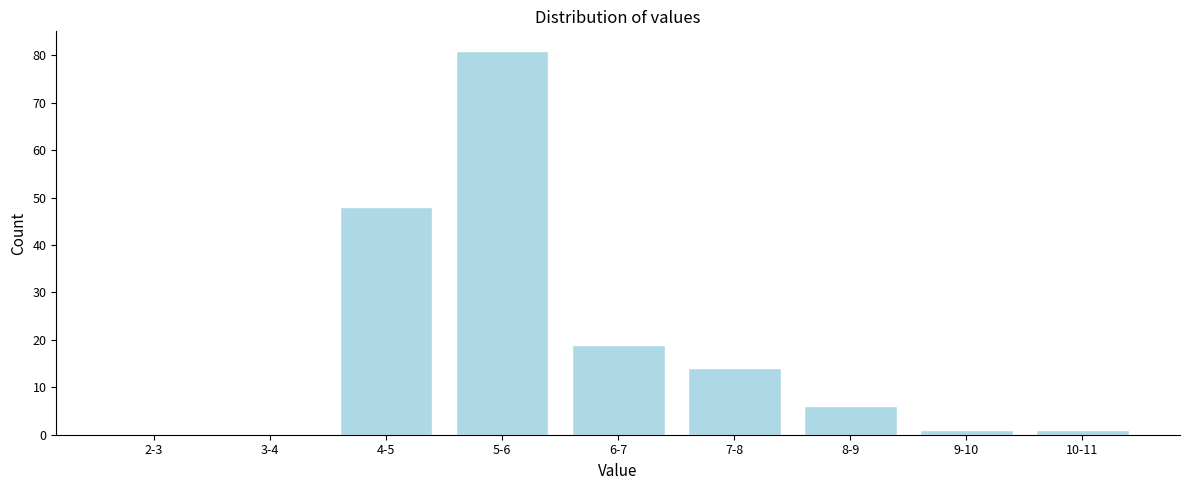

Reading left to right, what are all the values shown in this chart?

2-3=0	3-4=0	4-5=48	5-6=81	6-7=19	7-8=14	8-9=6	9-10=1	10-11=1